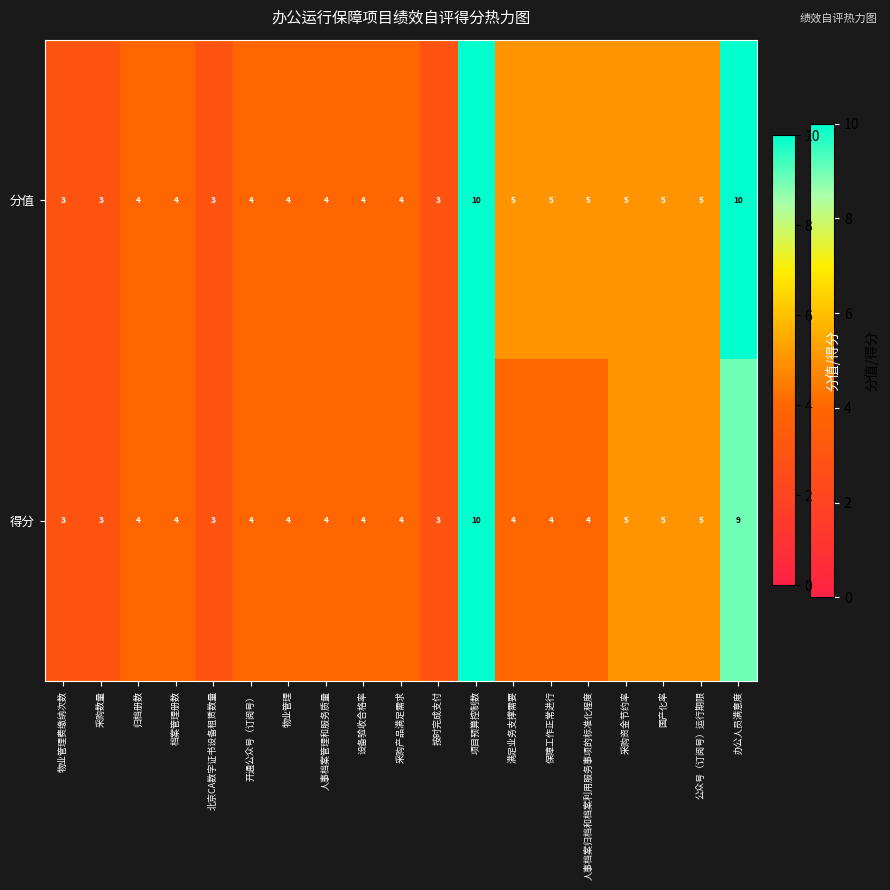

What is the maximum value for 分值?

10